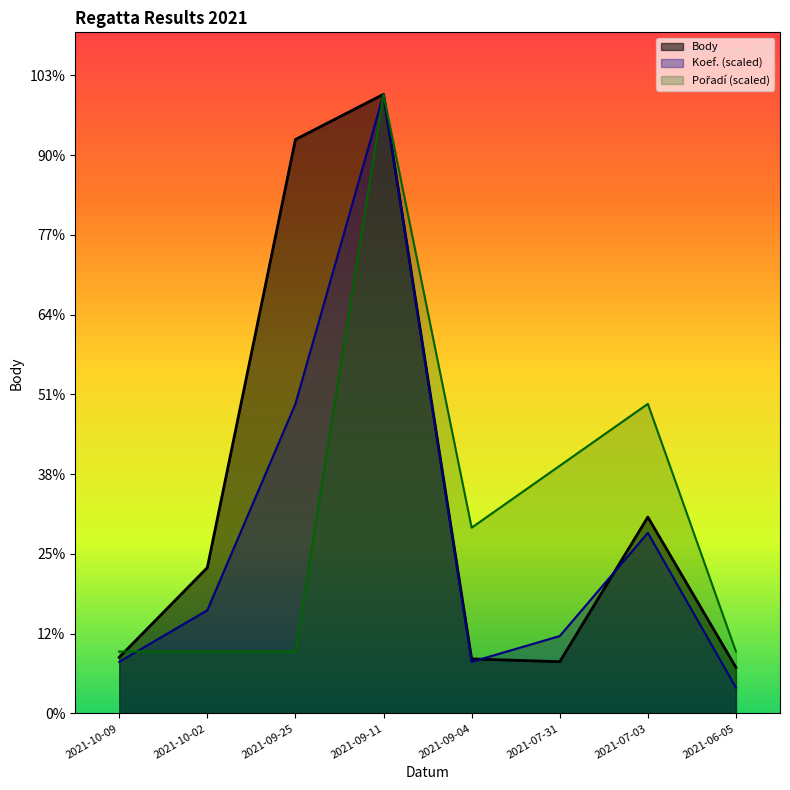

What position from the right is 2021-09-11?

5